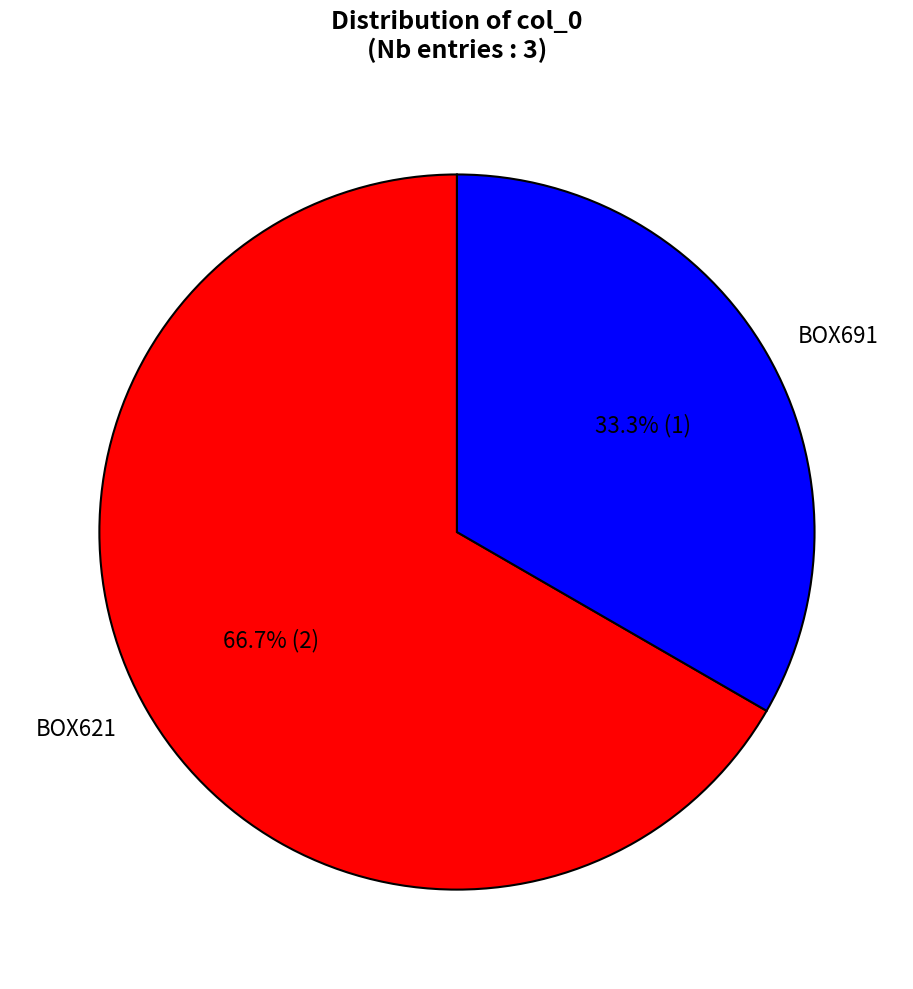

What is the majority slice?

BOX621